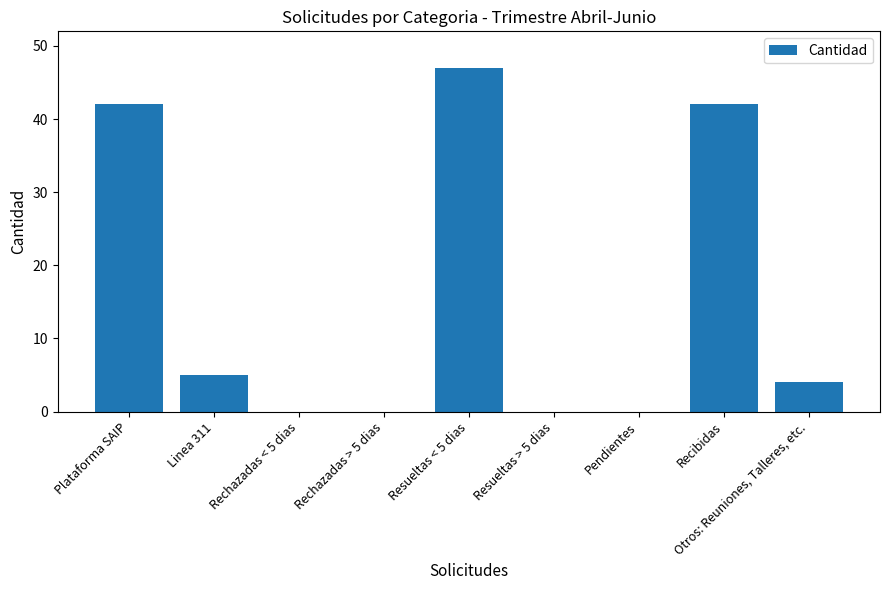

Is it true that the value at Otros: Reuniones, Talleres, etc. is 4?

True